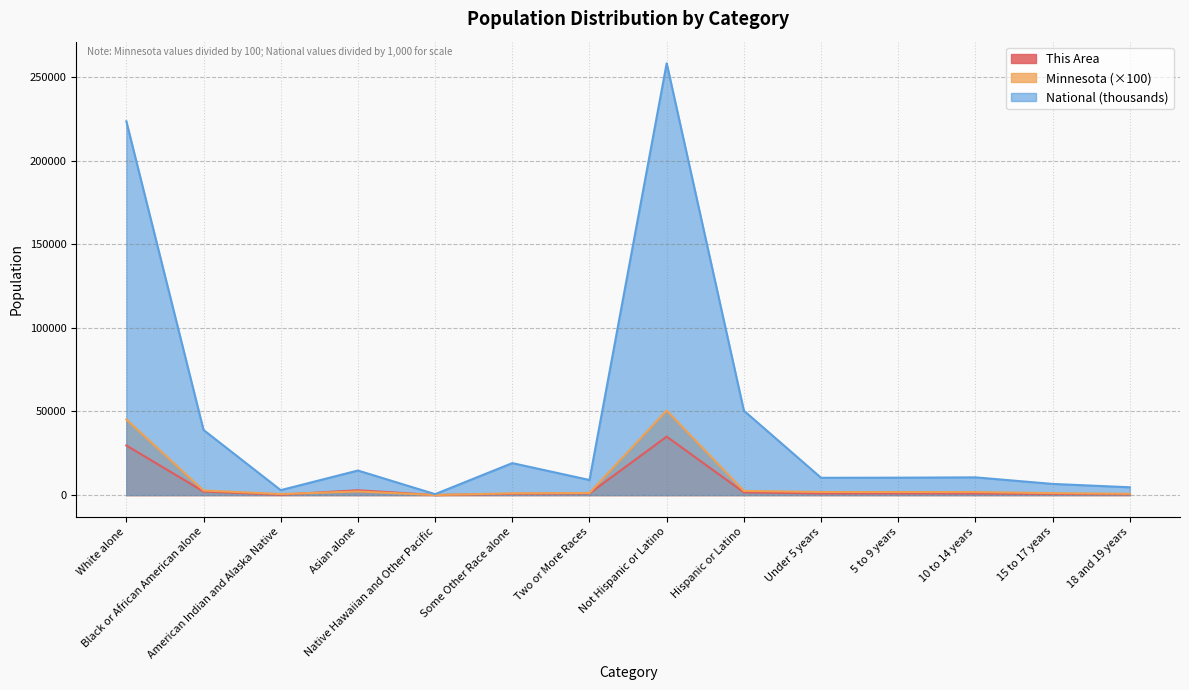

Reading left to right, transcribe all the data shown in this chart.

This Area: 29663.0	2120.0	191.0	2876.0	14.0	696.0	991.0	34933.0	1618.0	935.0	969.0	932.0	629.0	451.0
Minnesota: 45240.6	2744.1	609.2	2142.3	21.6	1030.0	1251.5	50536.7	2502.6	1813.4	1816.1	1803.6	1132.8	753.1
National: 223553.3	38929.3	2932.2	14674.3	540.0	19107.4	9009.1	258267.9	50477.6	10319.4	10389.6	10579.9	6656.2	4647.5